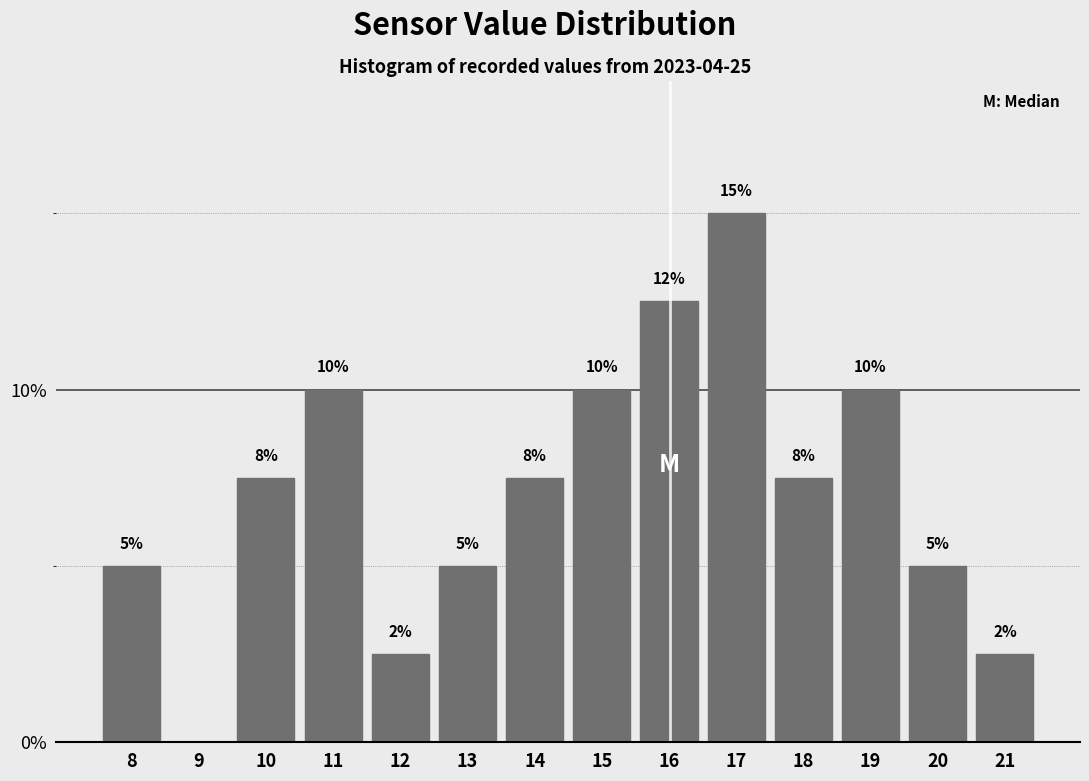

The value at 9 is 0.0. True or false?

True